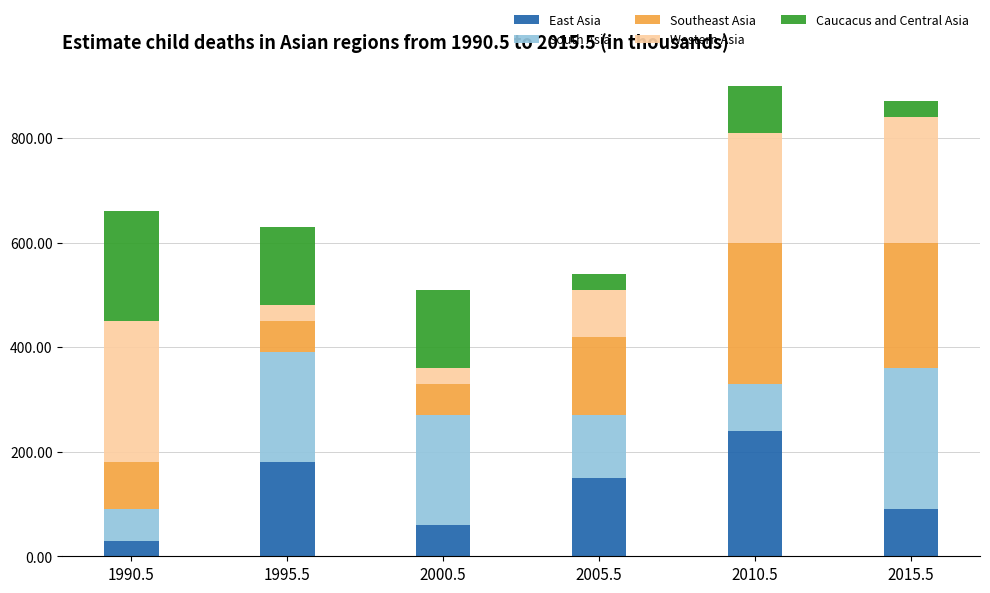

Which category has the highest value in the East Asia series?

2010.5